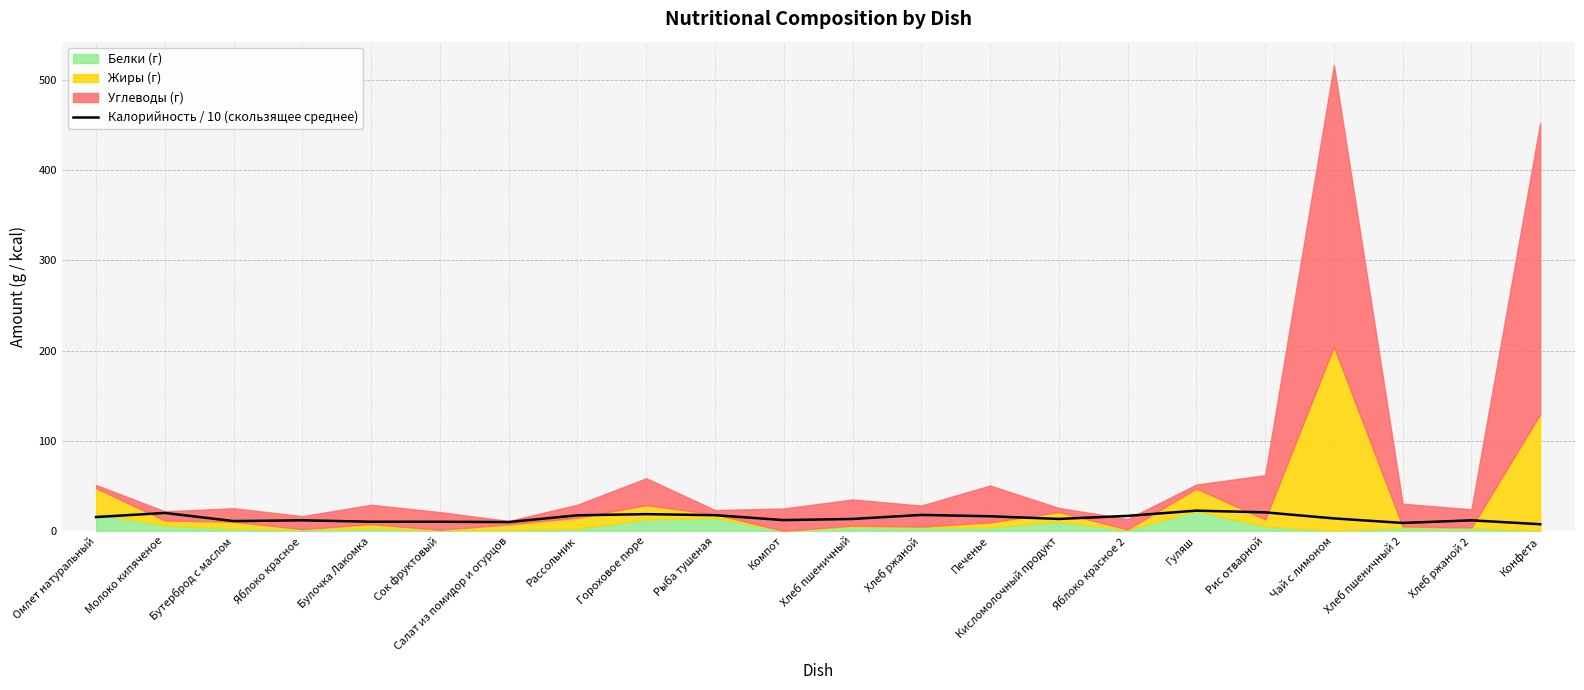

What position from the right is Омлет натуральный?

22